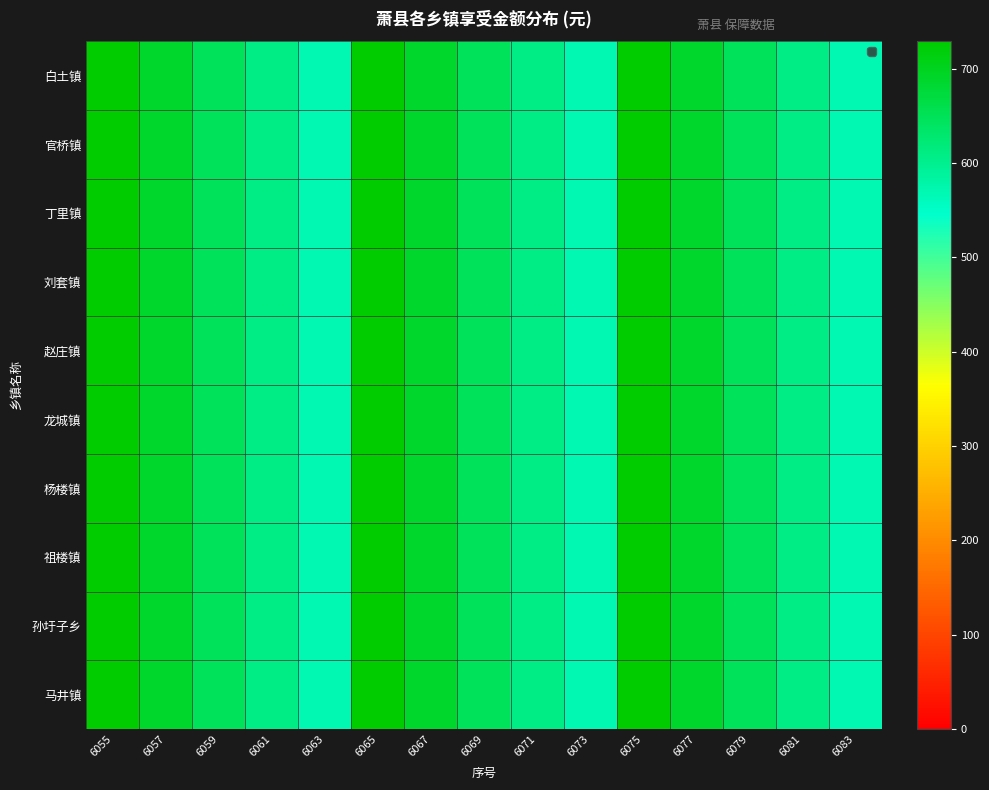

At which category does the chart reach its peak across all series?

6055